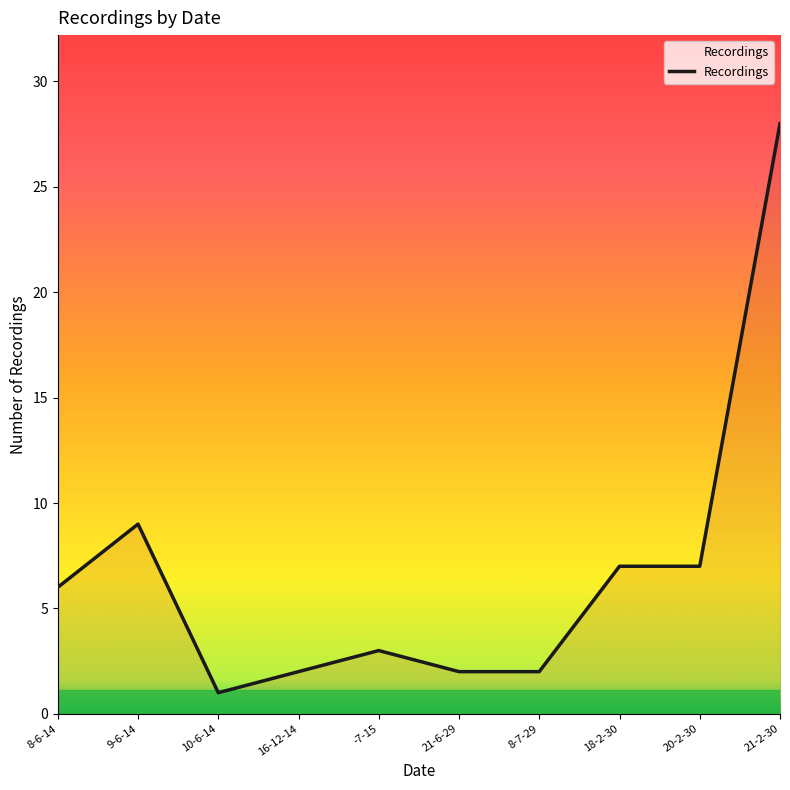

Does the chart display data point markers on the line(s)?

No